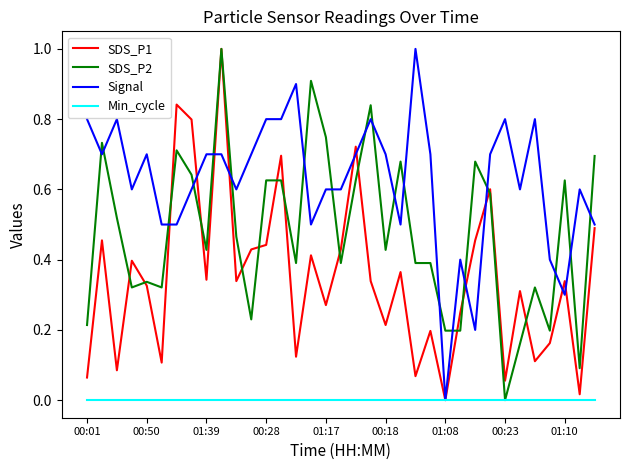

In SDS_P1, how many points are lower than both neighbors (excluding endpoints)?

12